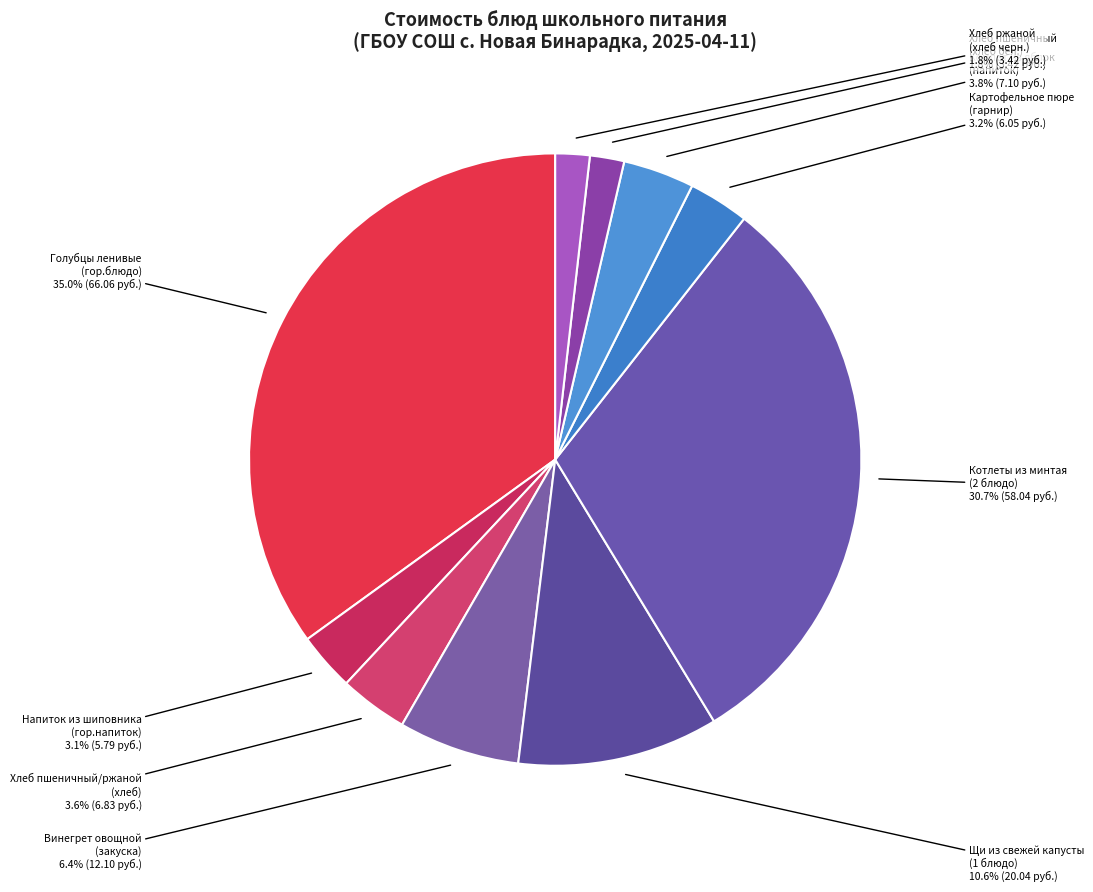

How many slices are in this pie chart?

10